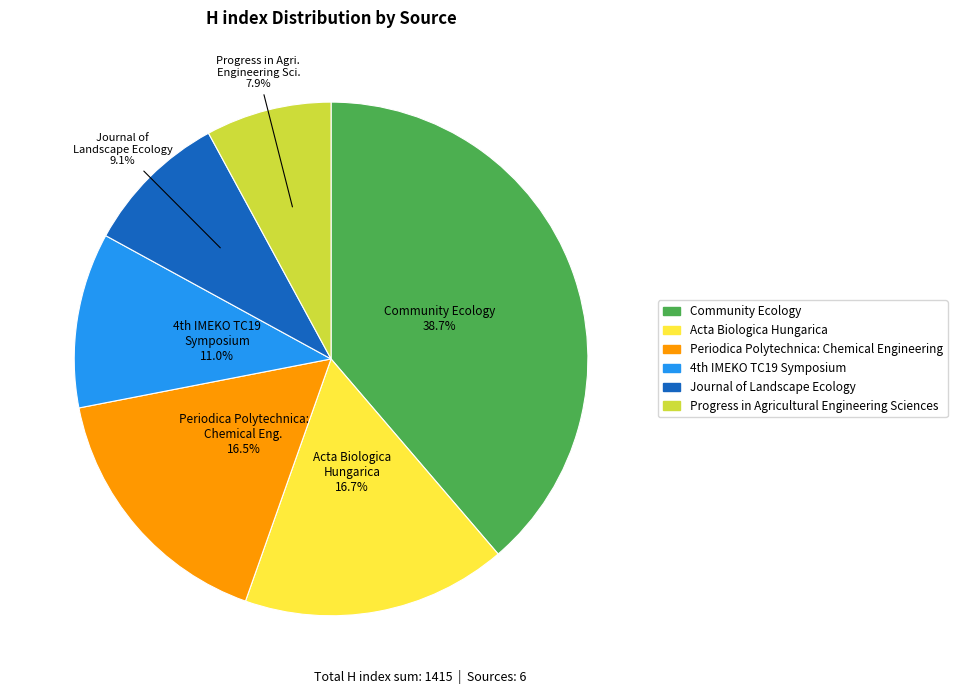

Does any single category account for the majority?

No